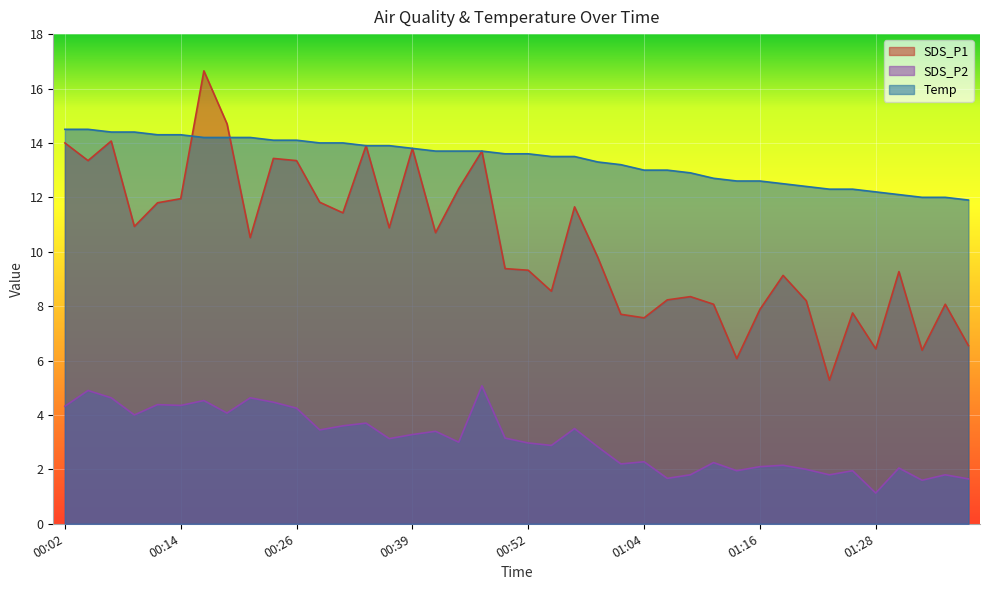

How many lines are shown in the chart?

3